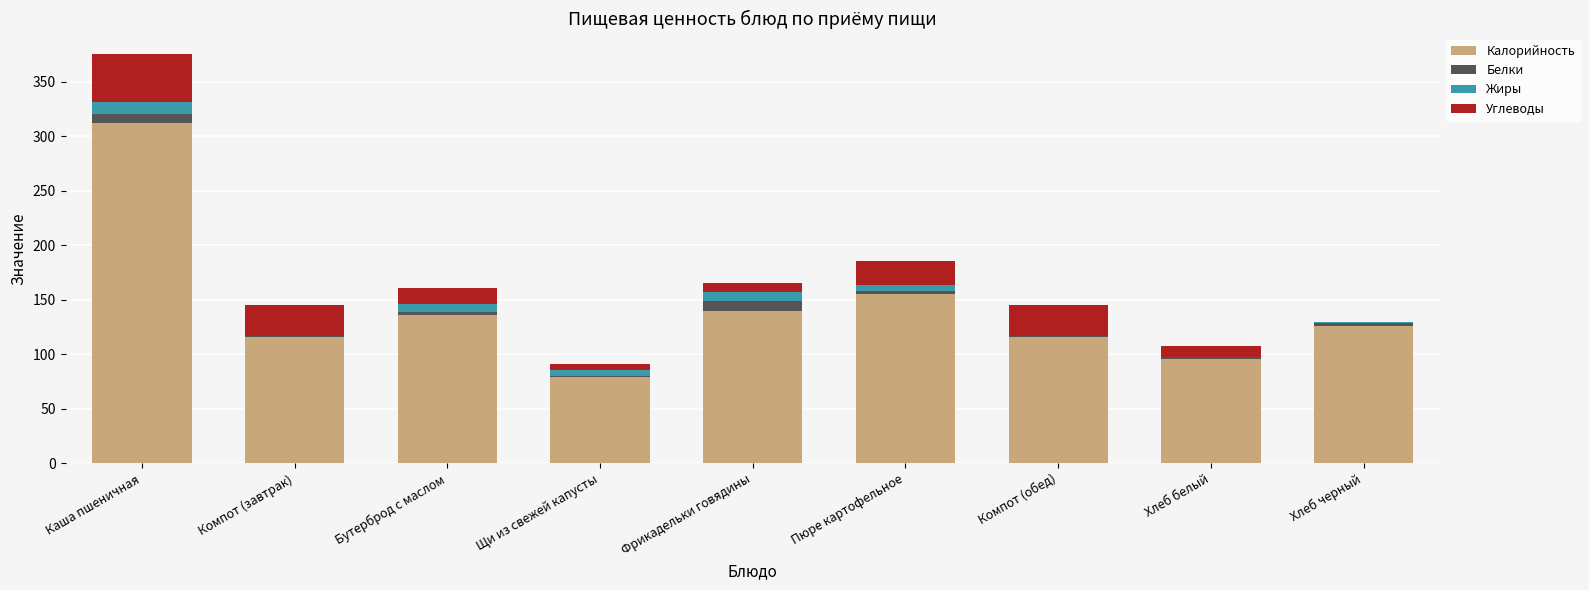

Does the chart contain stacked bars?

Yes